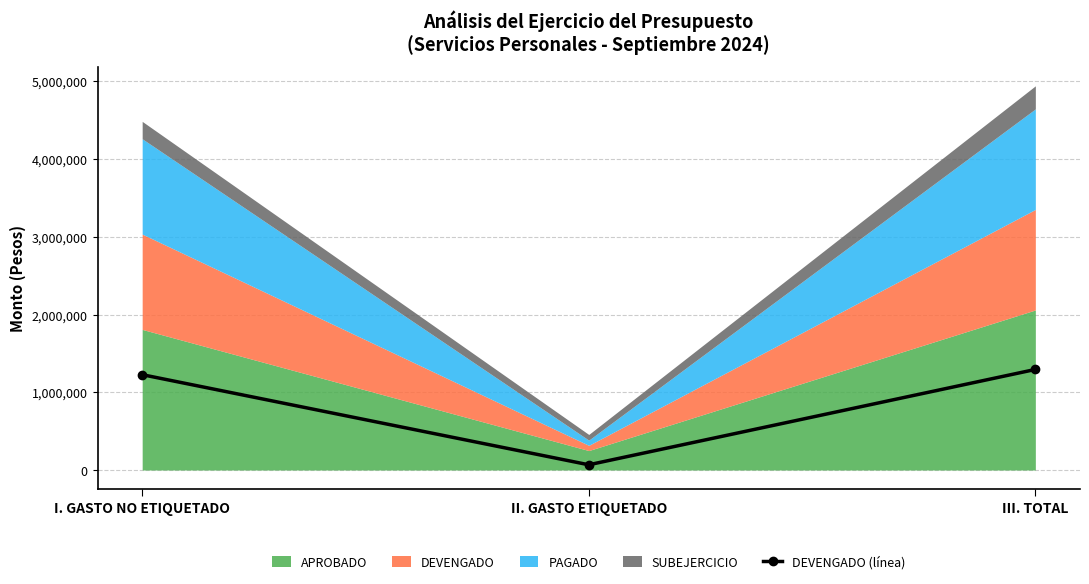

Is it true that the value at II. GASTO ETIQUETADO is 67075.7?

True